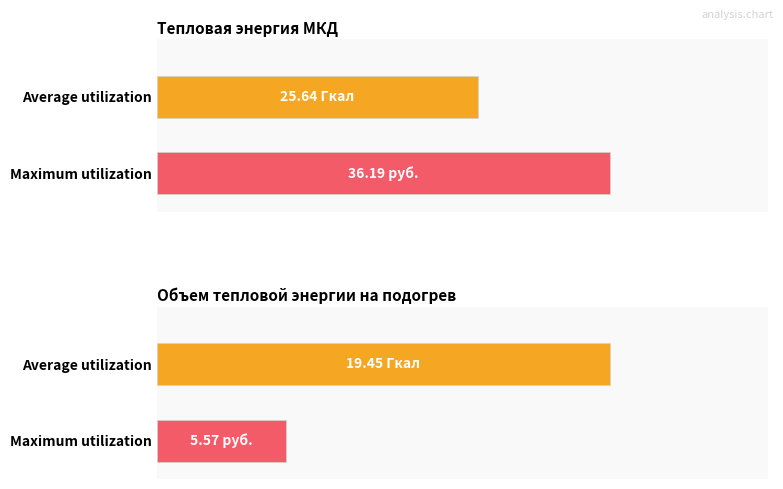

True or false: Average utilization has a value of 19.4 at Объем тепловой энергии на подогрев.

True